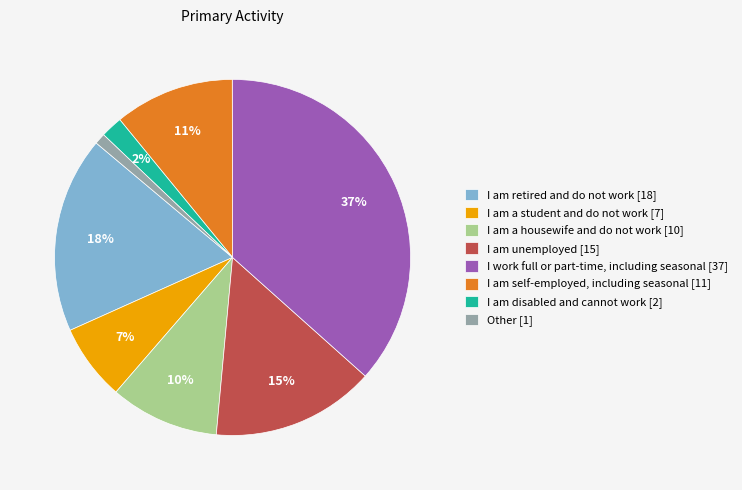

Count the number of slices in the pie.

8